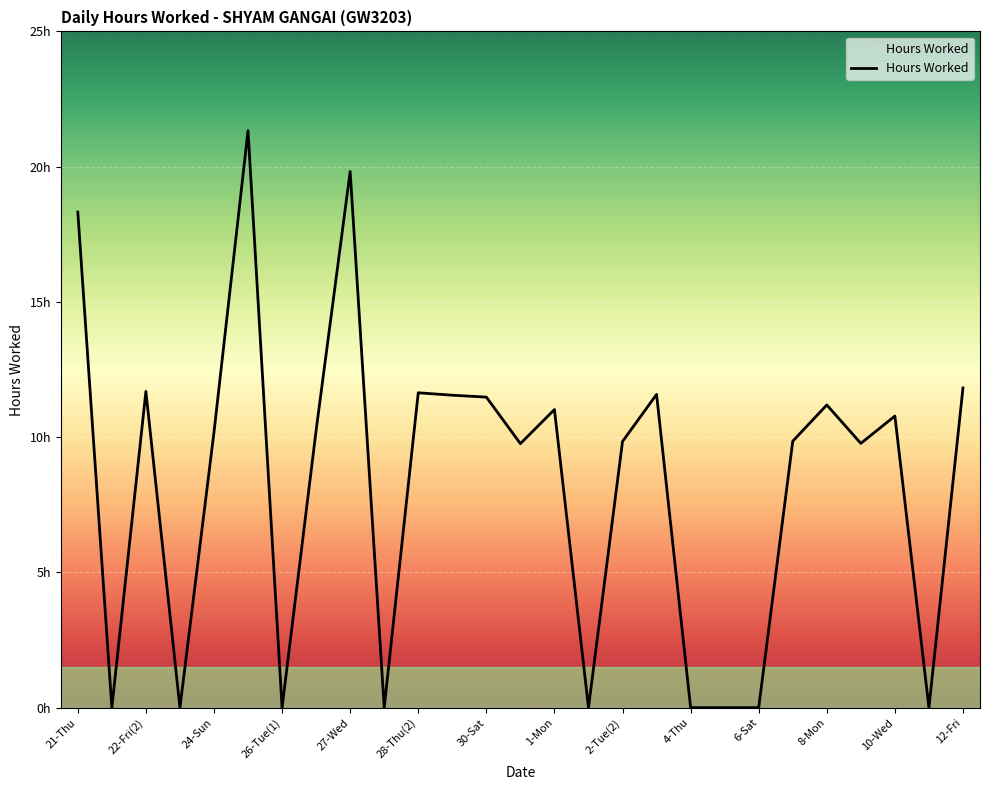

Is this an area chart (filled region under the line)?

Yes